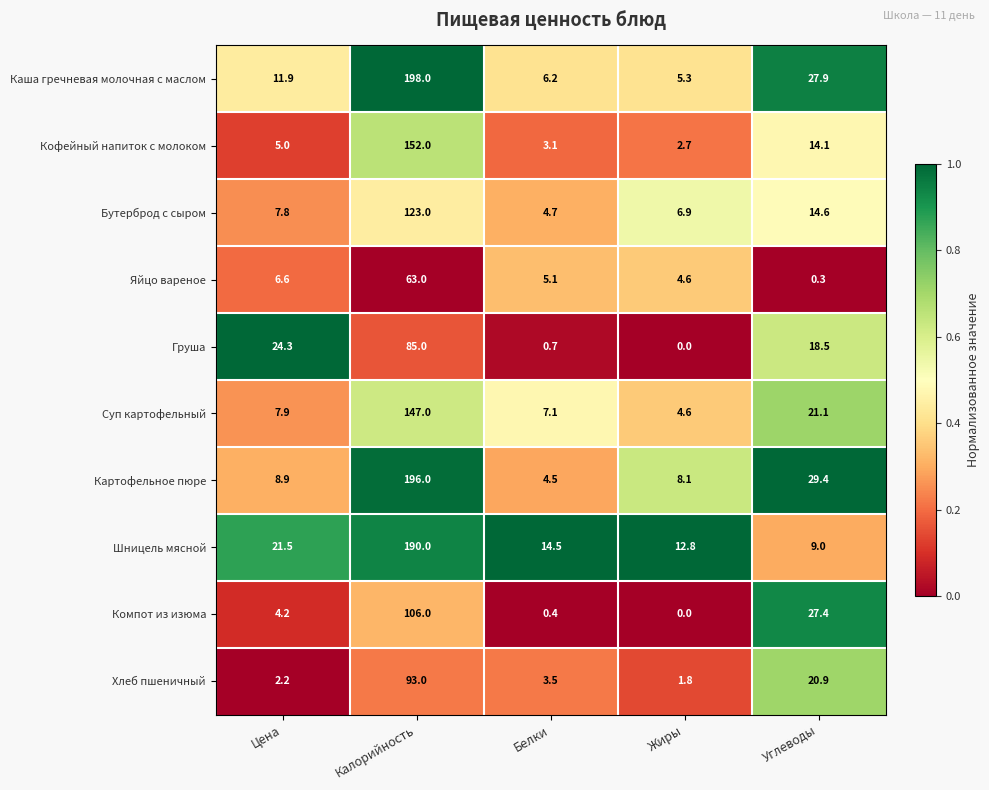

Which series has the largest total across all categories?

Каша гречневая молочная с маслом